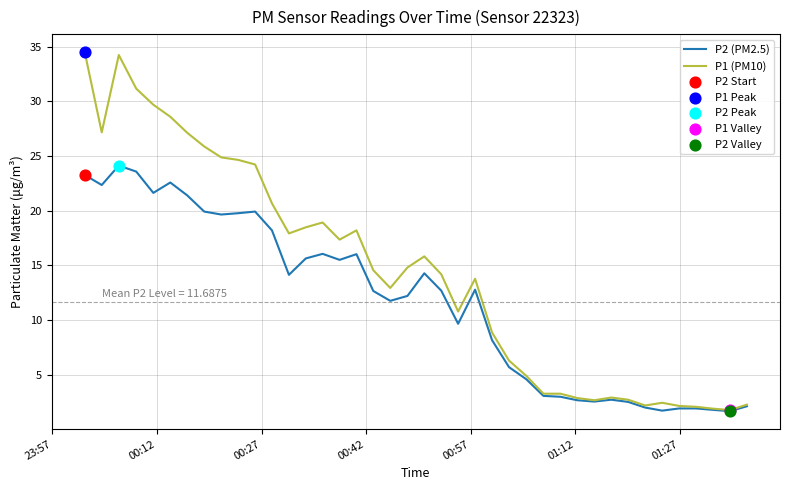

Which series has the largest total across all categories?

P1 (PM10)